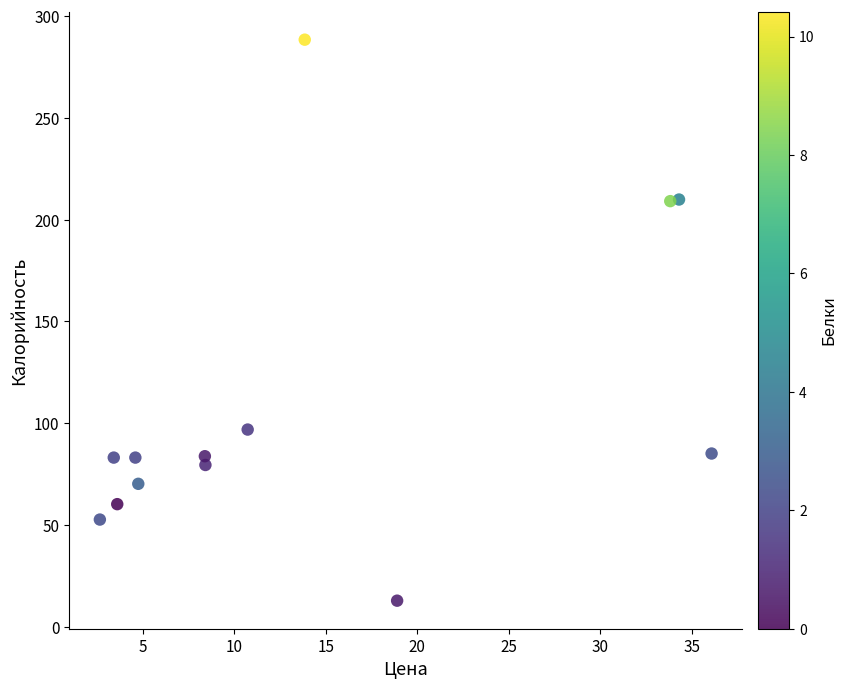

What is the range of Y values (max minus min)?

275.6